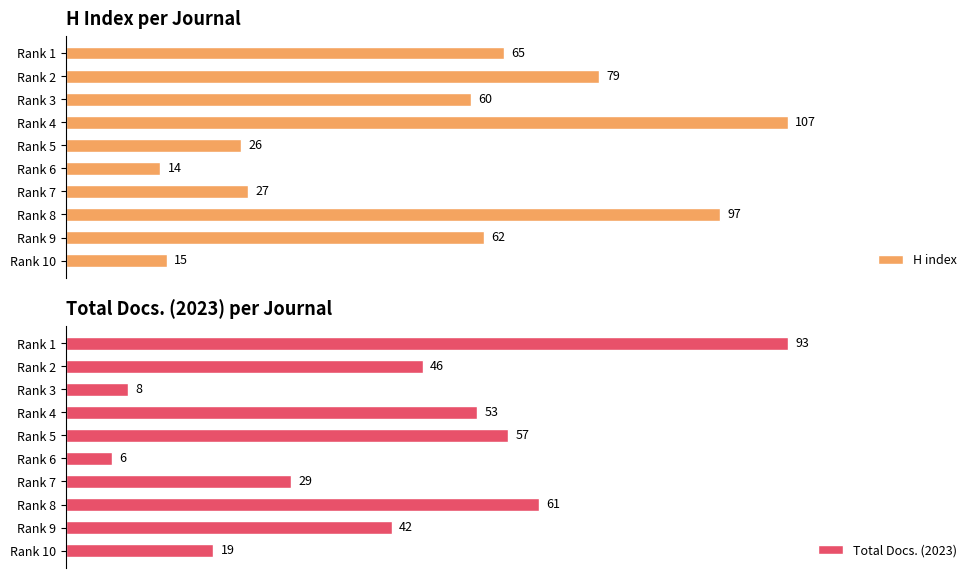

At which label is H index closest to 60?

Rank 3